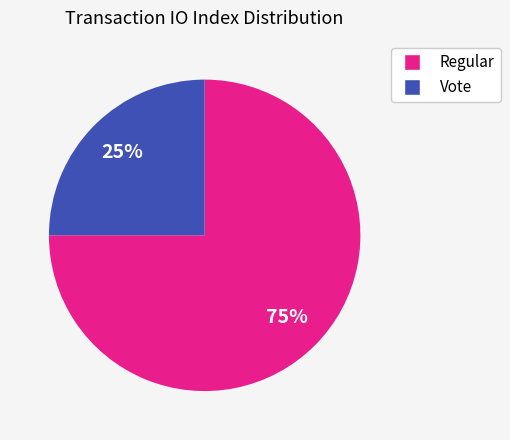

Rank the categories by value from lowest to highest.

Vote, Regular